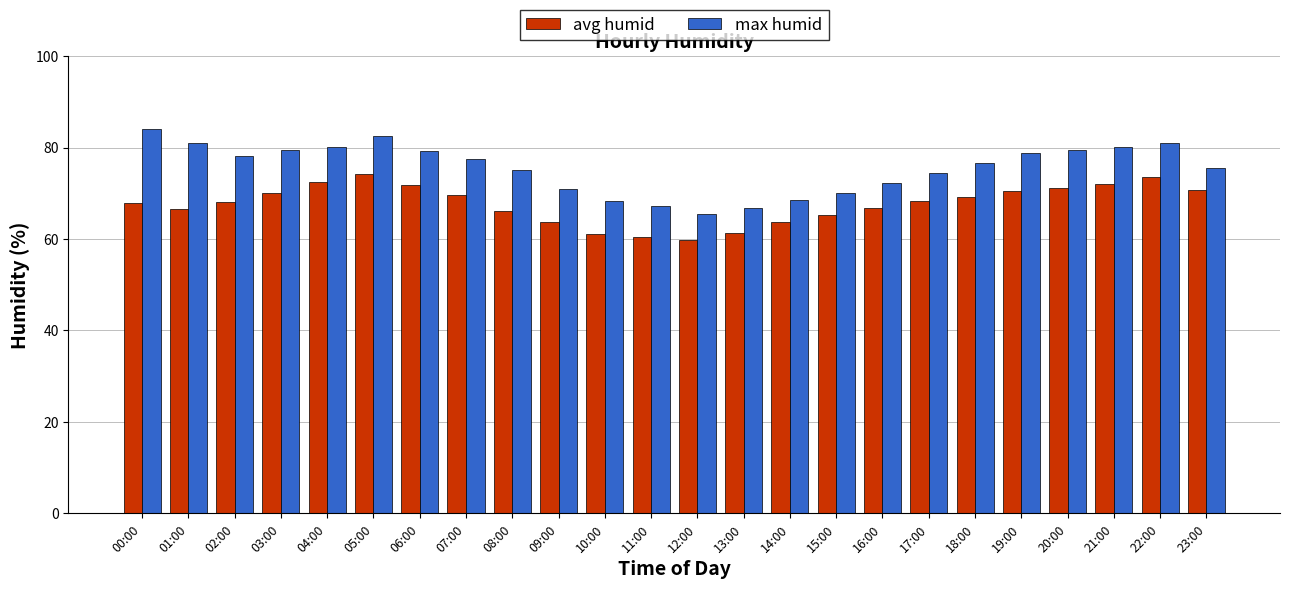

What is the difference between the maximum and minimum values in the avg humid series?

14.5